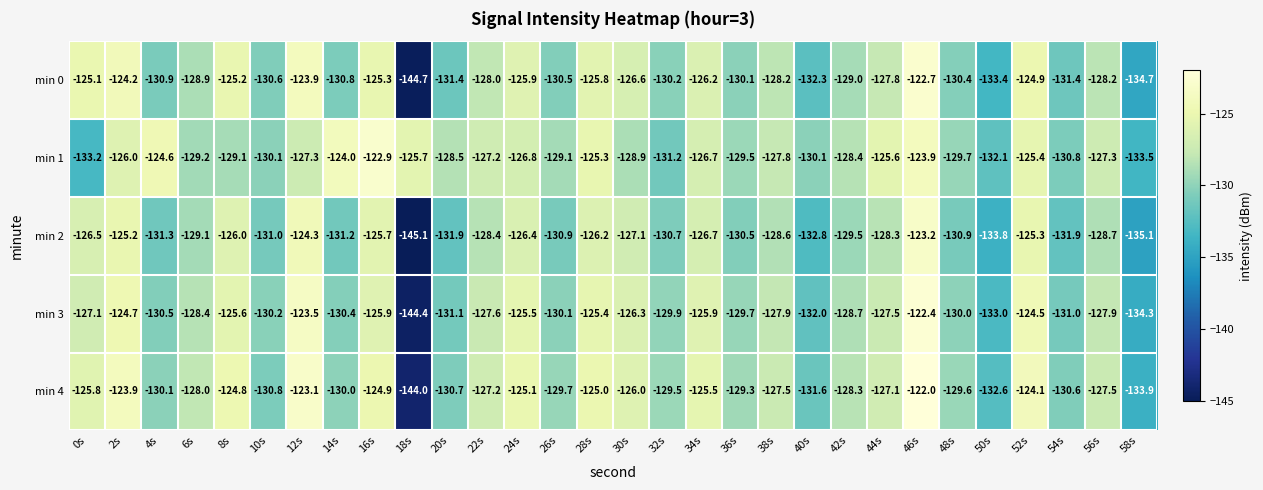

What is the spread (max minus min) of values at 56s?

1.4